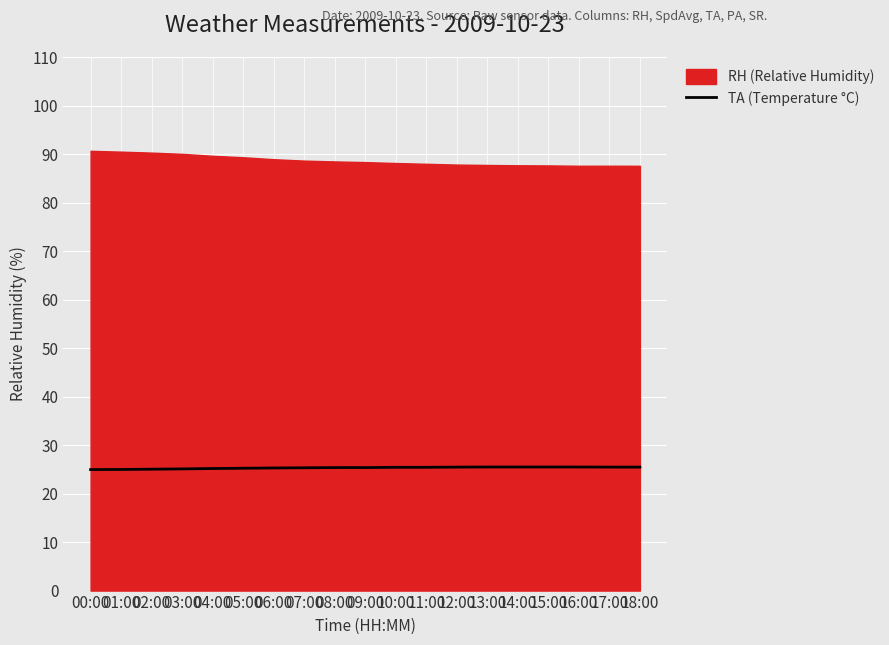

How many interior local peaks (higher than both neighbors) does the data have?

1